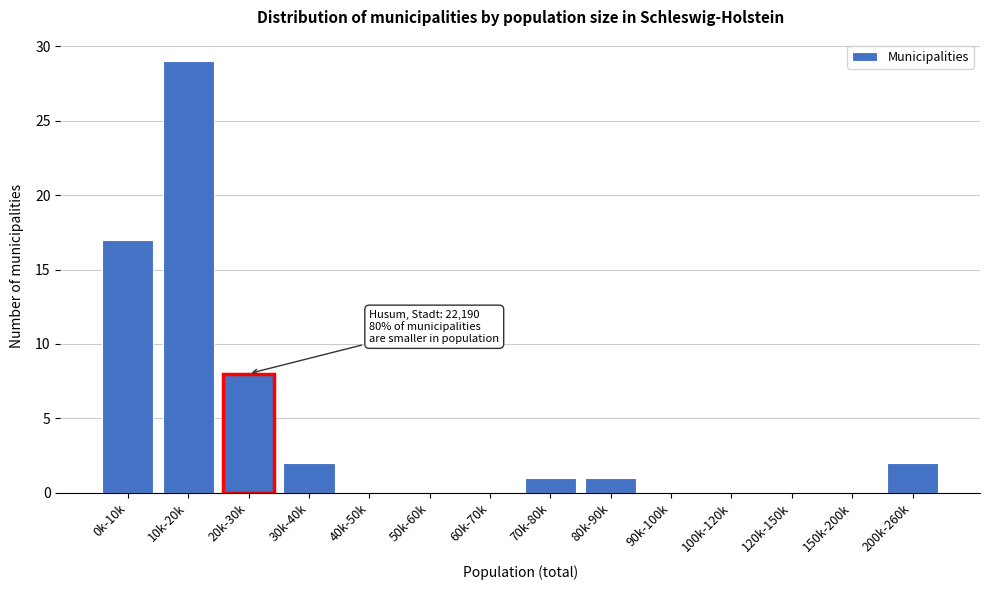

Between 20k-30k and 60k-70k, which is larger?

20k-30k